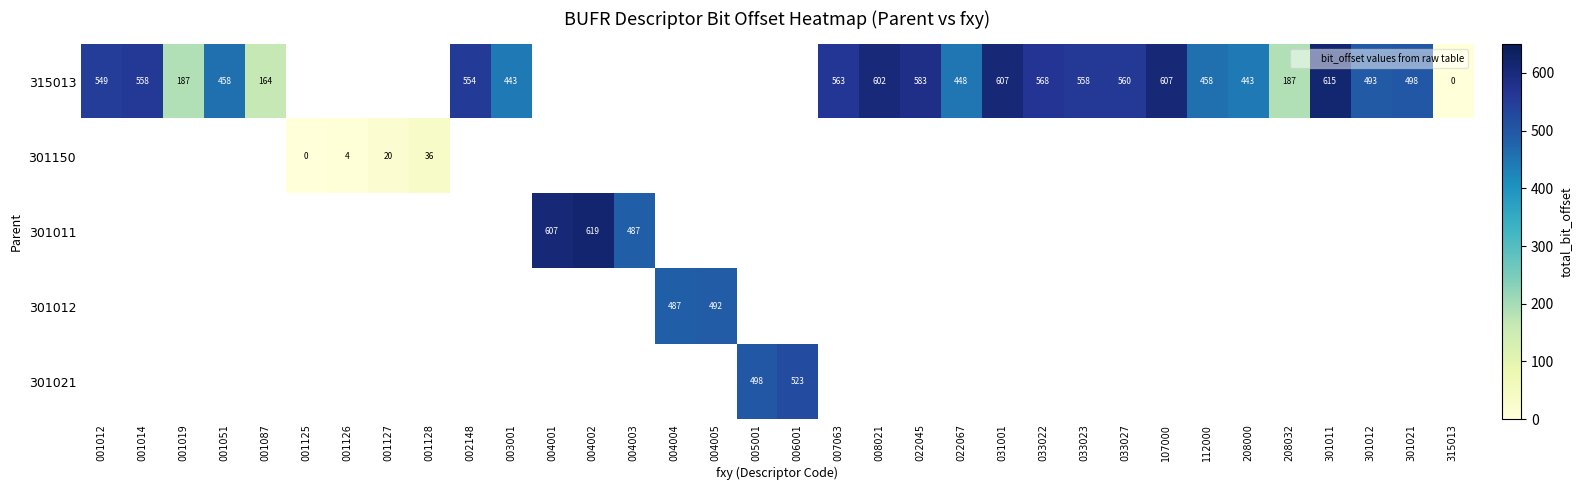

Is the value of 301011 at 004005 greater than the value of 301150 at 112000?

No